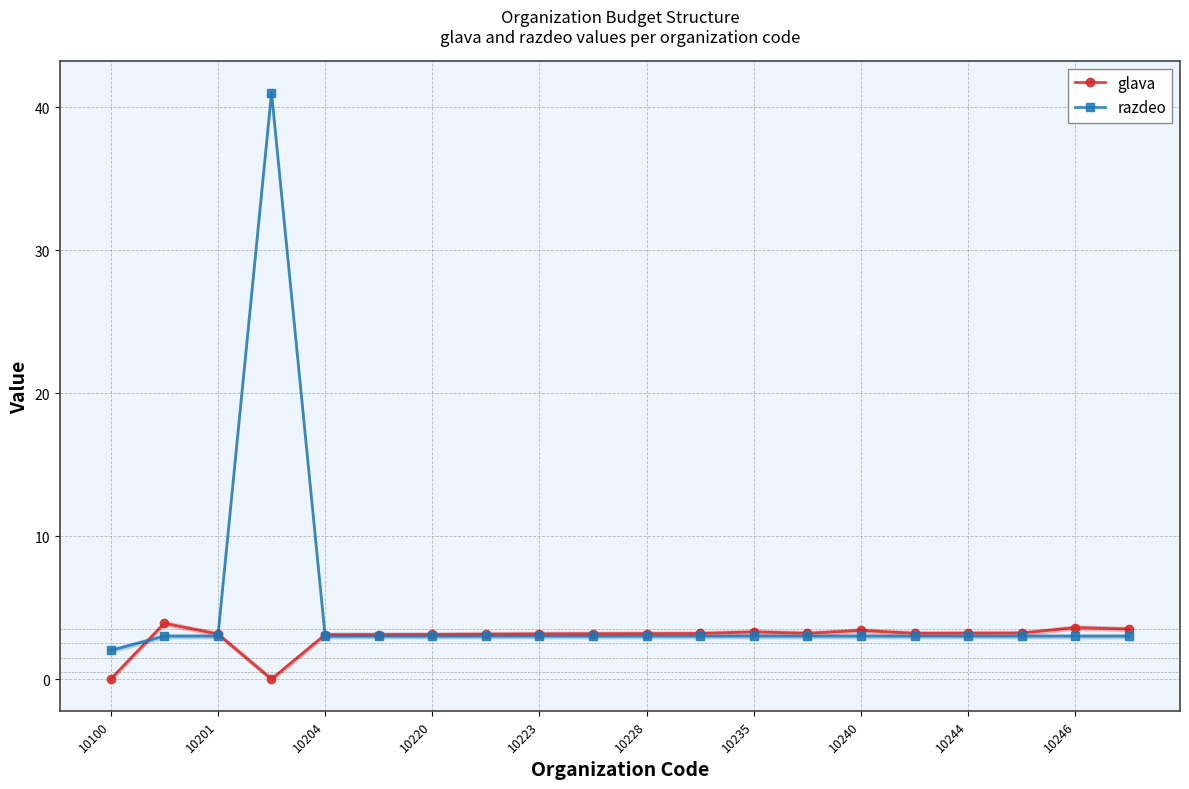

What is the value of the glava point at the 9th from the left?

3.2